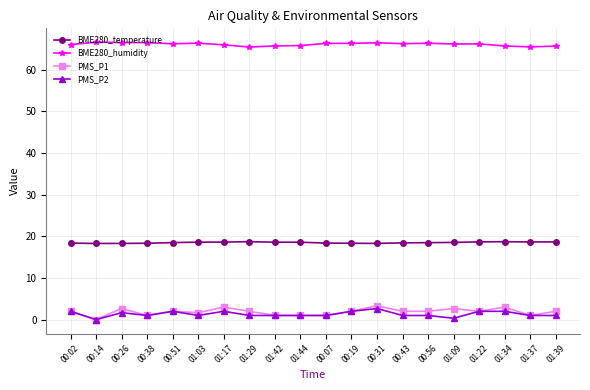

What is the approximate value of PMS_P1 at 00:31?

3.3